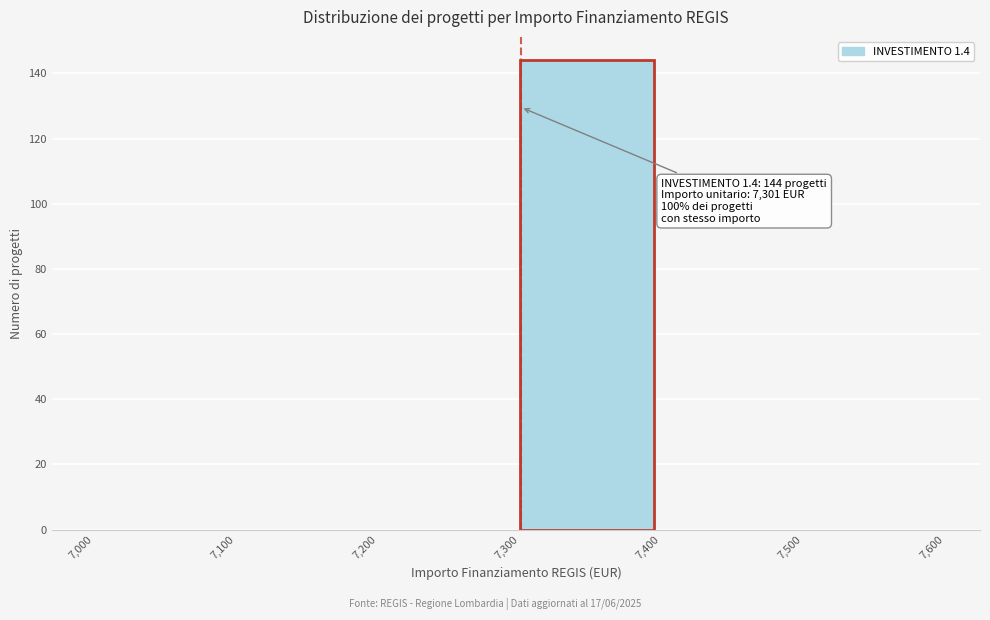

Which range on the x-axis has the tallest bar?

7,300 to 7,400